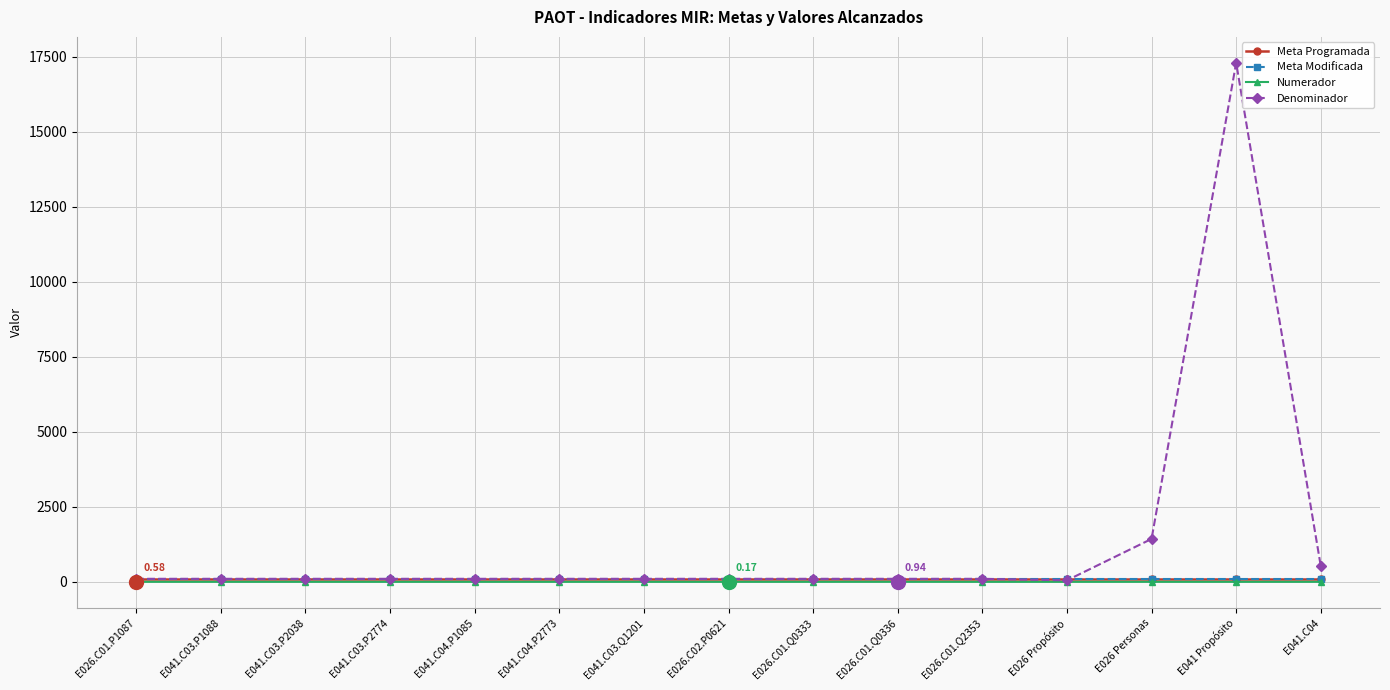

What is the value of the Meta Programada point at the 15th from the left?

100.0